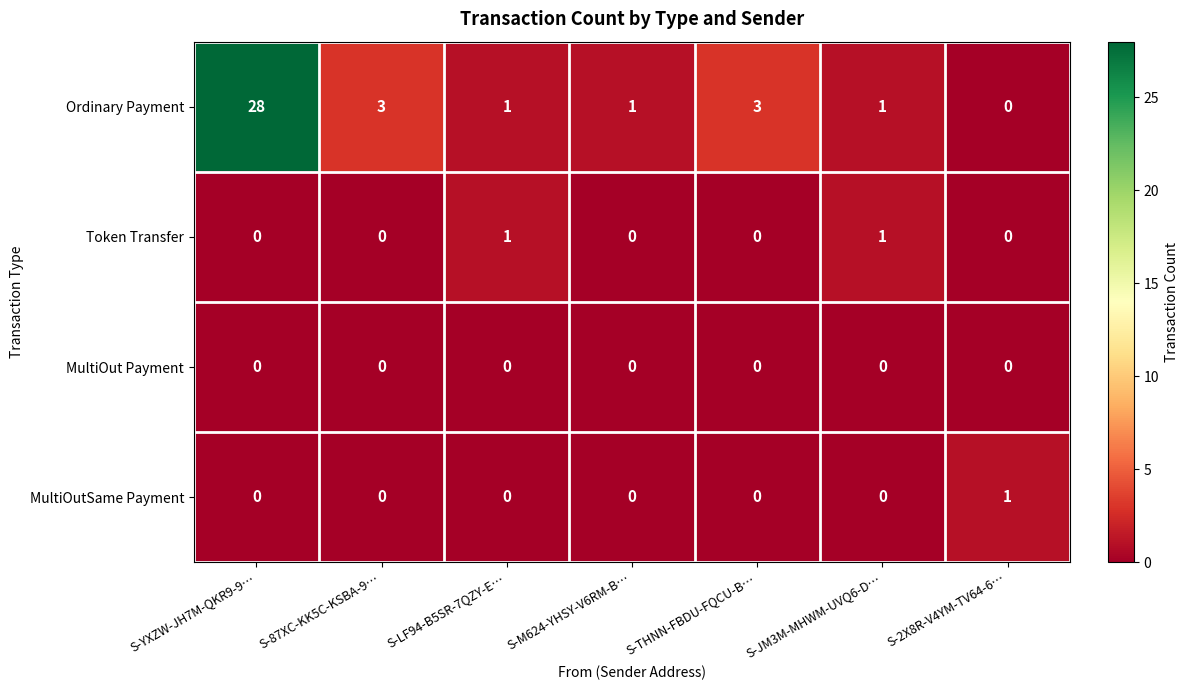

Count the number of data series in this chart.

4